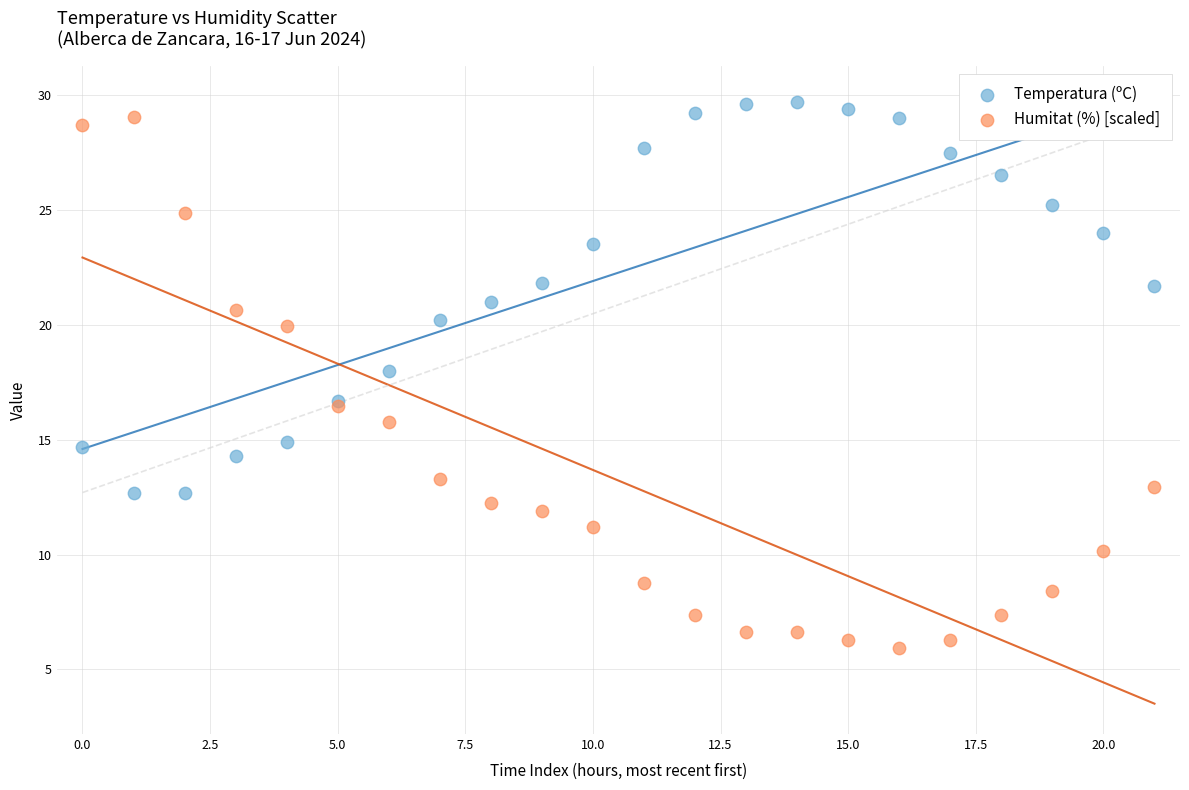

Which series has the largest Y range (max minus min)?

Humitat (%) [scaled]